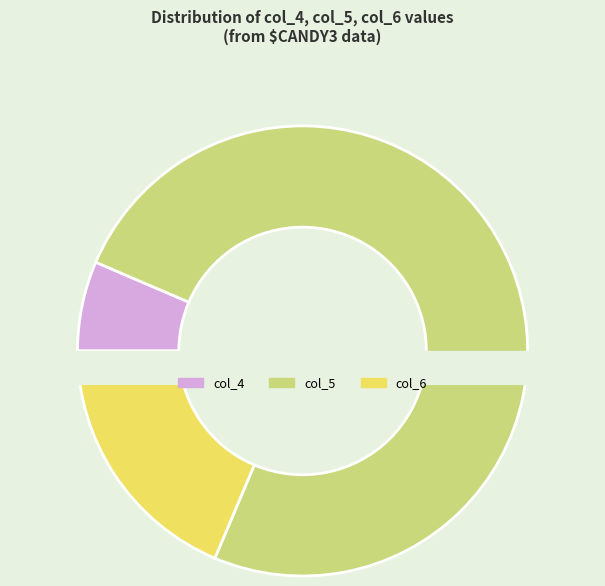

The col_6 slice represents 25% of the pie. True or false?

False